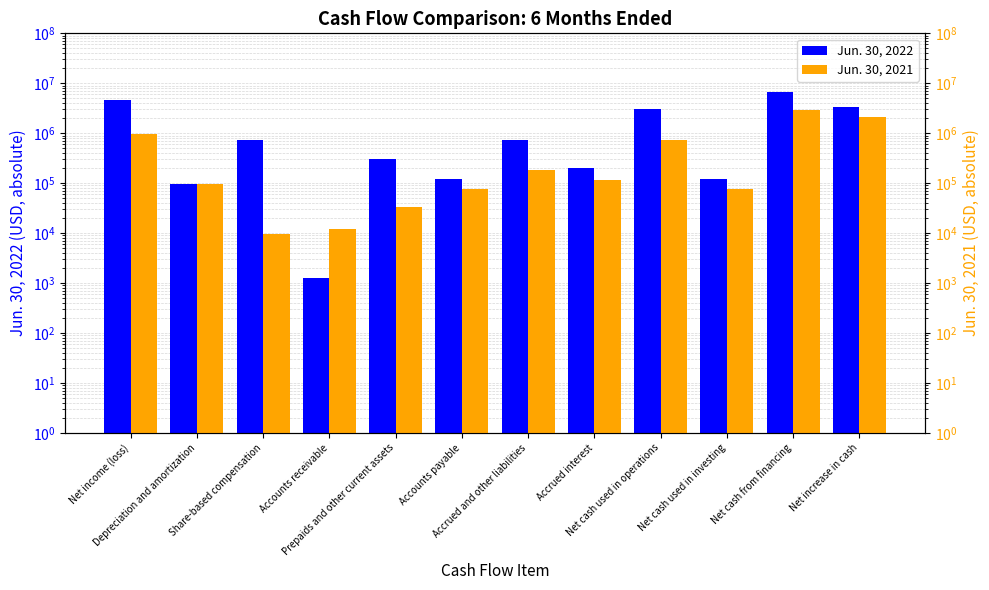

Which series has the widest spread of values?

Jun. 30, 2022